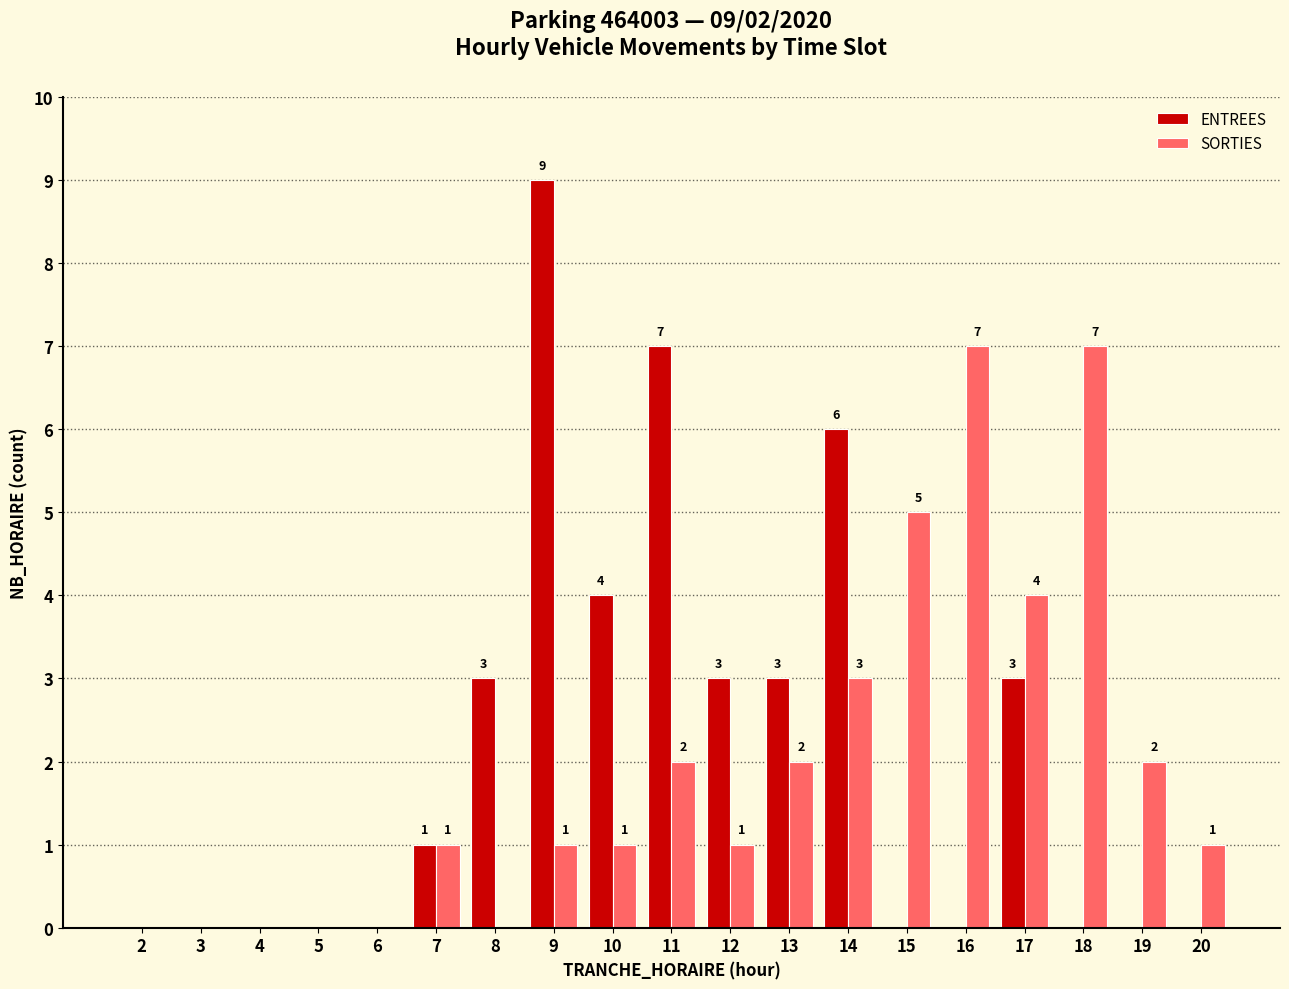

Which series has the largest total across all categories?

ENTREES